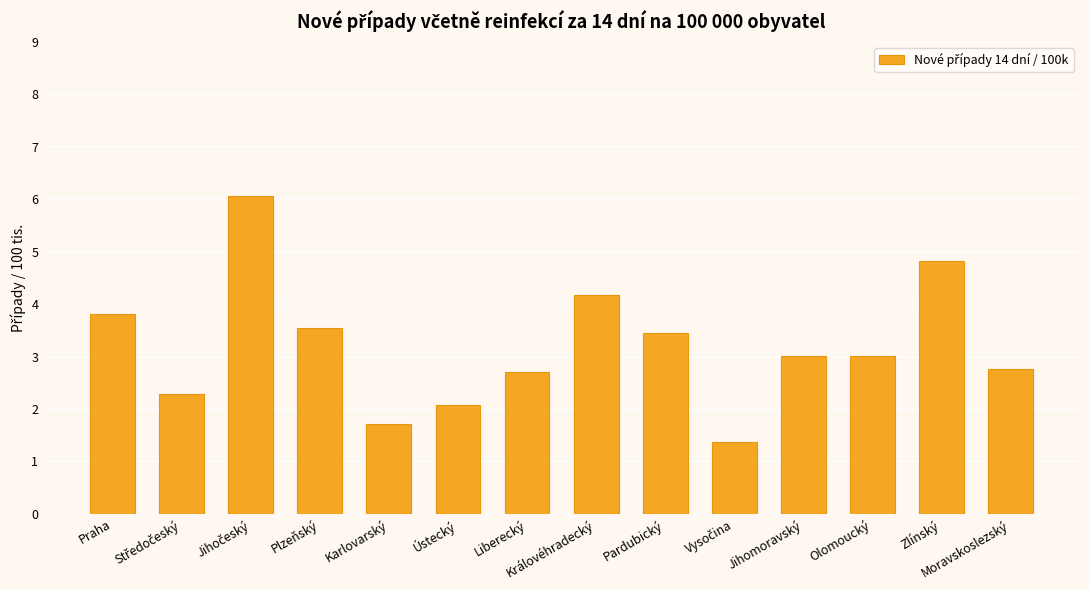

What is the value of the 1st bar from the left?

3.8